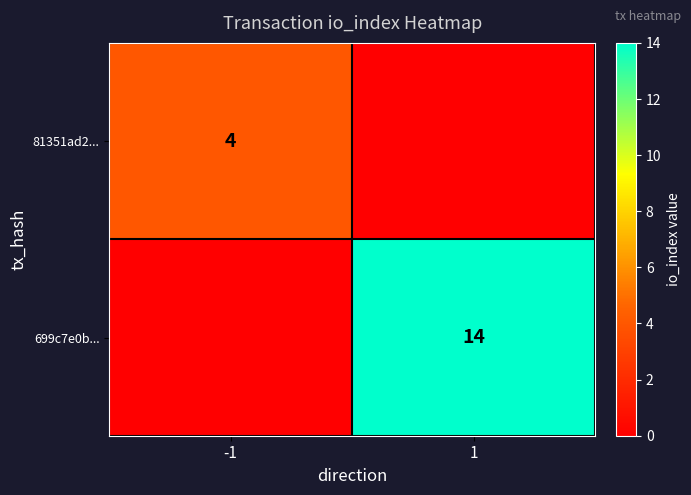

True or false: 699c7e0b... has a value of 7 at 1.

False